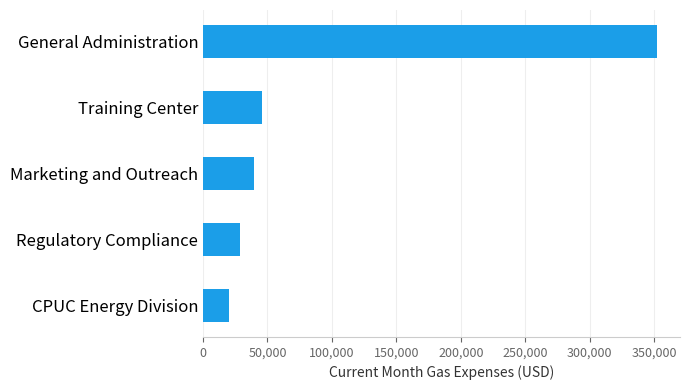

Reading top to bottom, what are all the values shown in this chart?

352414.7	46056.6	39715.8	28983.2	20229.0